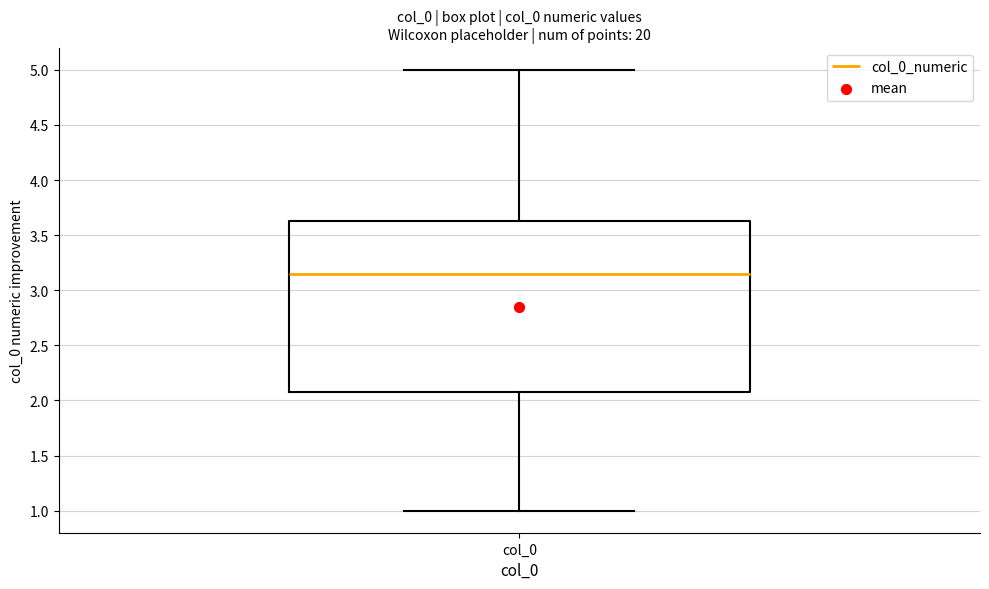

Where does the lower whisker of the box for col_0 end on the y-axis? The values are not printed on the chart, so give them approximately, as read against the axis.

1.00